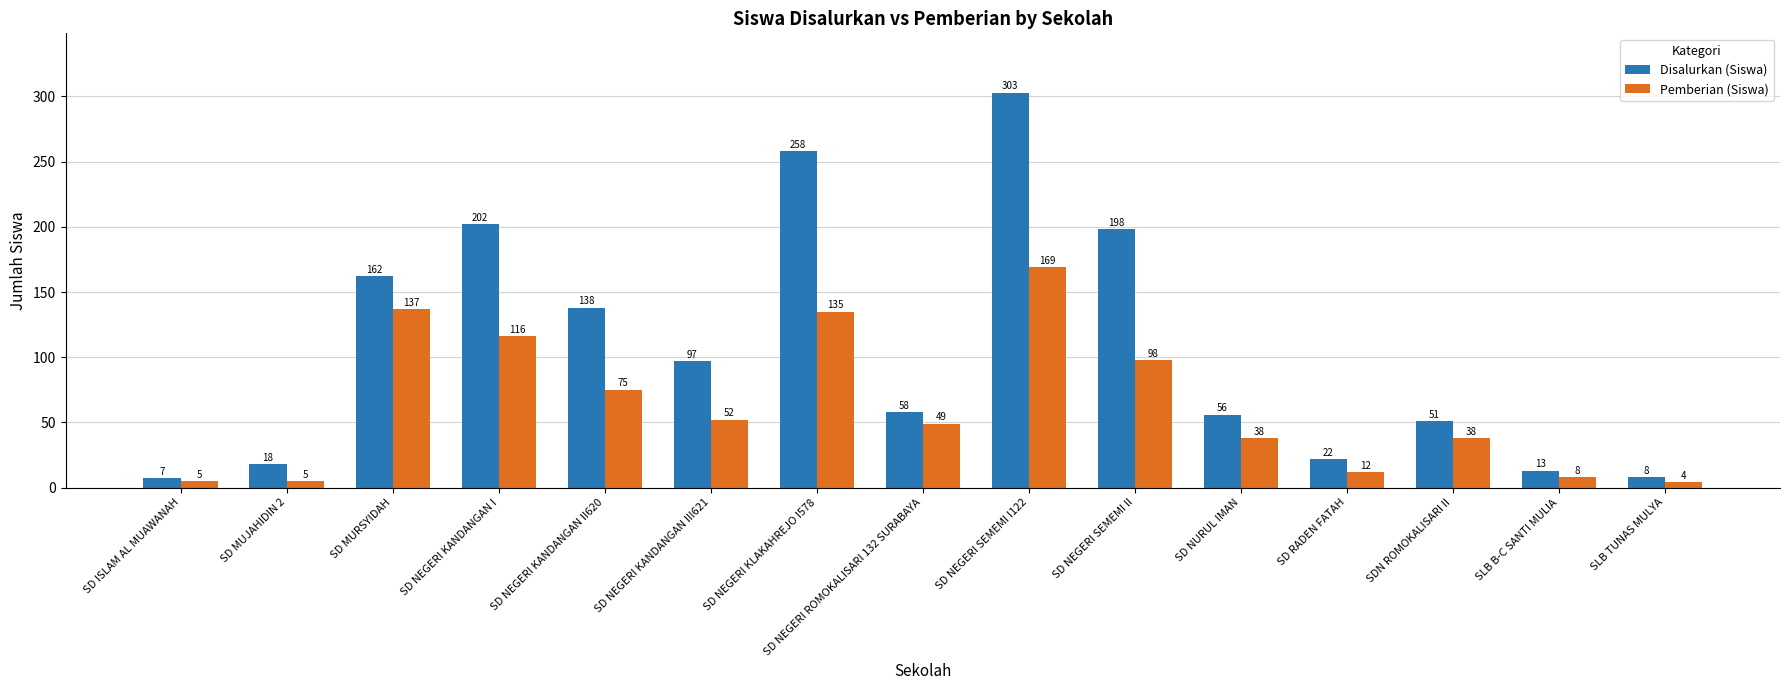

What is the label of the 1st bar from the left?

SD ISLAM AL MUAWANAH